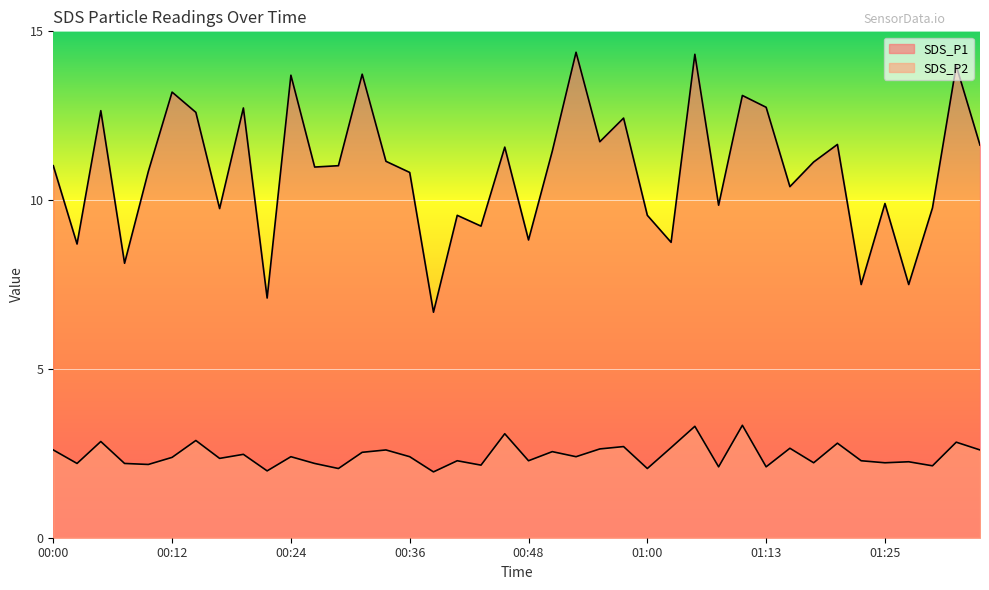

What is the highest value of the SDS_P1 series?

14.4